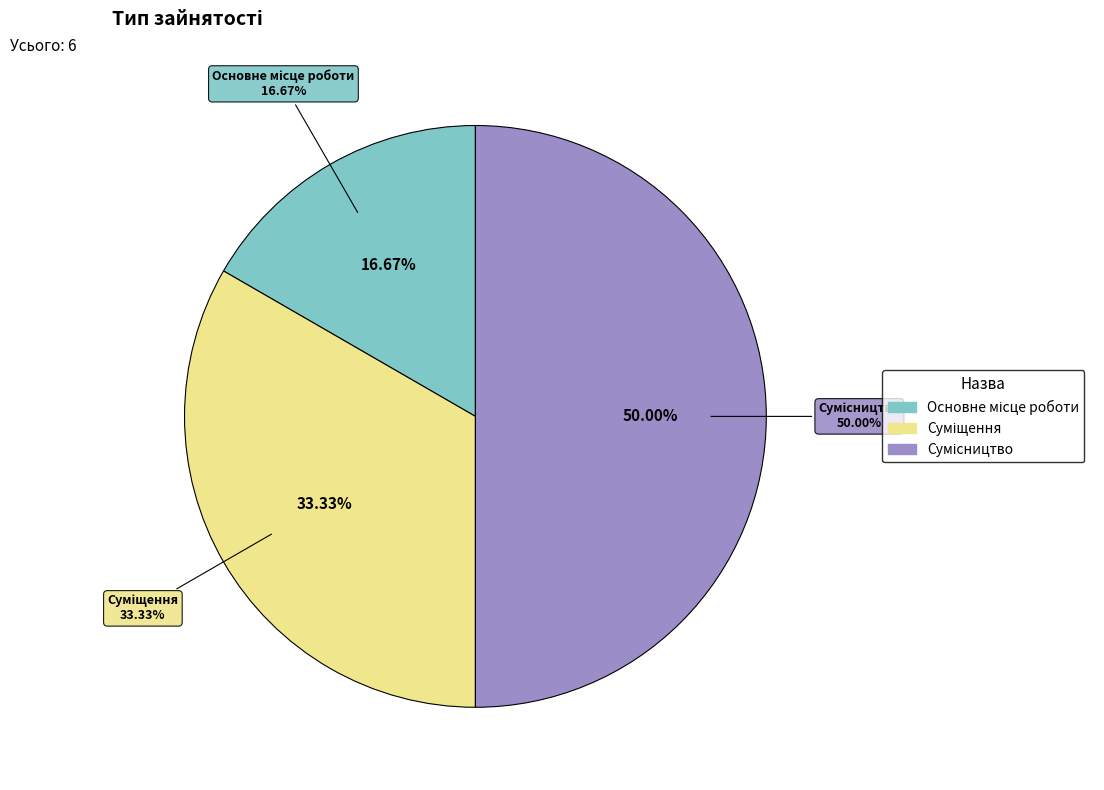

Rank the categories by value from highest to lowest.

Сумісництво, Суміщення, Основне місце роботи